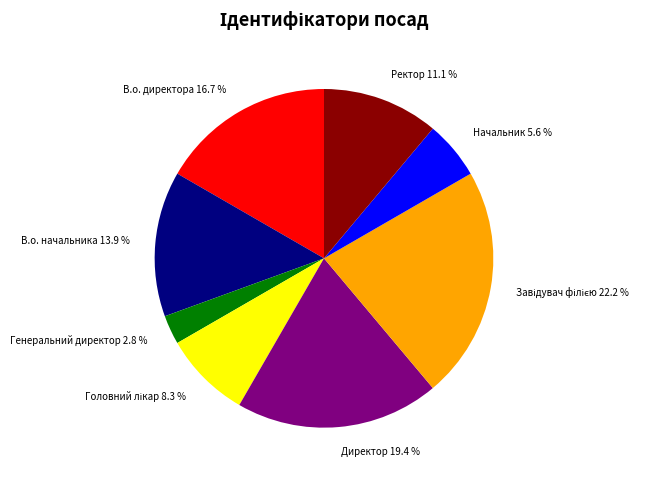

What portion of the pie excludes В.о. начальника?

86.1%